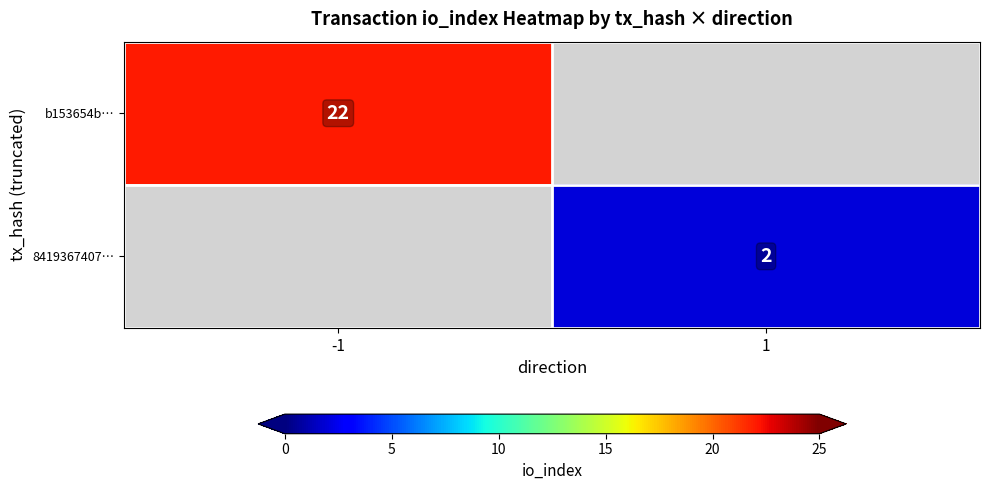

The value of 8419367407… at 1 is 1. True or false?

False